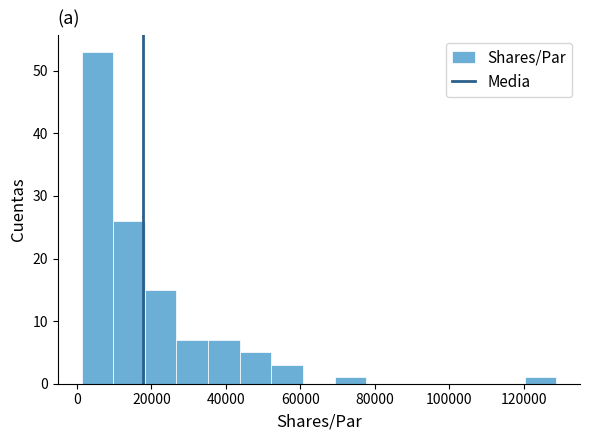

Reading left to right, list every bar in this chart as the range it spans on the x-axis followed by its height. Neither the bar edges nor the heights are printed on the chart, so give them approximately, as read against the axes.

2000 to 10000: 53
10000 to 18000: 26
18000 to 26000: 15
26000 to 36000: 7
36000 to 44000: 7
44000 to 52000: 5
52000 to 60000: 3
60000 to 70000: 0
70000 to 78000: 1
78000 to 86000: 0
86000 to 94000: 0
94000 to 104000: 0
104000 to 112000: 0
112000 to 120000: 0
120000 to 128000: 1